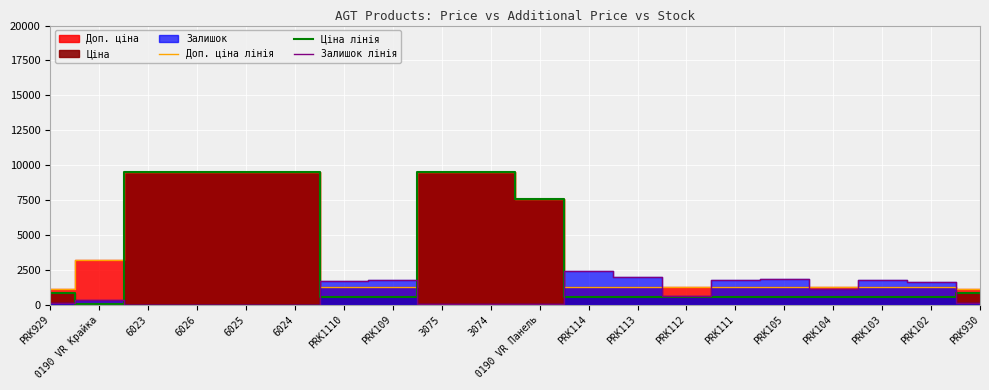

Reading left to right, list all the values displayed in this chart.

Доп. ціна лінія: PRK929=1109.2	0190 VR Крайка=3205.0	6023=9480.1	6026=9480.1	6025=9480.1	6024=9480.1	PRK1110=1235.4	PRK109=1235.4	3075=9480.1	3074=9480.1	0190 VR Панель=7596.5	PRK114=1235.4	PRK113=1235.4	PRK112=1235.4	PRK111=1235.4	PRK105=1235.4	PRK104=1235.4	PRK103=1235.4	PRK102=1235.4	PRK930=1109.2
Ціна лінія: PRK929=818.5	0190 VR Крайка=32.0	6023=9480.1	6026=9480.1	6025=9480.1	6024=9480.1	PRK1110=539.0	PRK109=539.0	3075=9480.1	3074=9480.1	0190 VR Панель=7596.5	PRK114=539.0	PRK113=539.0	PRK112=539.0	PRK111=539.0	PRK105=539.0	PRK104=539.0	PRK103=539.0	PRK102=539.0	PRK930=818.5
Залишок лінія: PRK929=125.0	0190 VR Крайка=360.0	6023=0.0	6026=0.0	6025=8.0	6024=2.0	PRK1110=1682.0	PRK109=1774.0	3075=37.0	3074=33.0	0190 VR Панель=43.0	PRK114=2400.0	PRK113=1986.0	PRK112=605.0	PRK111=1775.0	PRK105=1845.0	PRK104=1153.0	PRK103=1742.0	PRK102=1653.0	PRK930=129.0